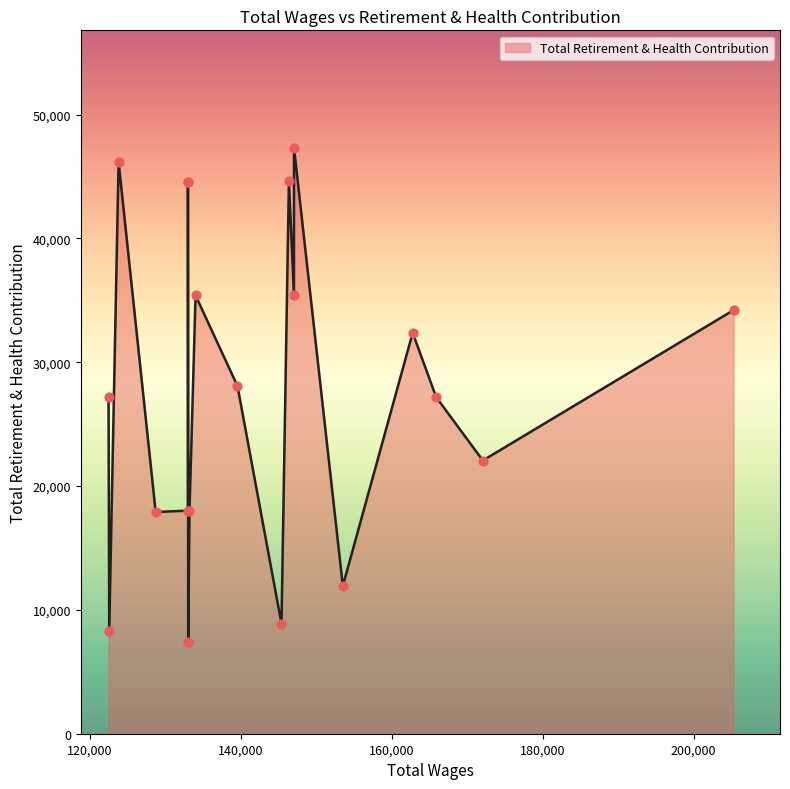

What is the ratio of the value at 165902.0 to the value at 153546.0?

2.3